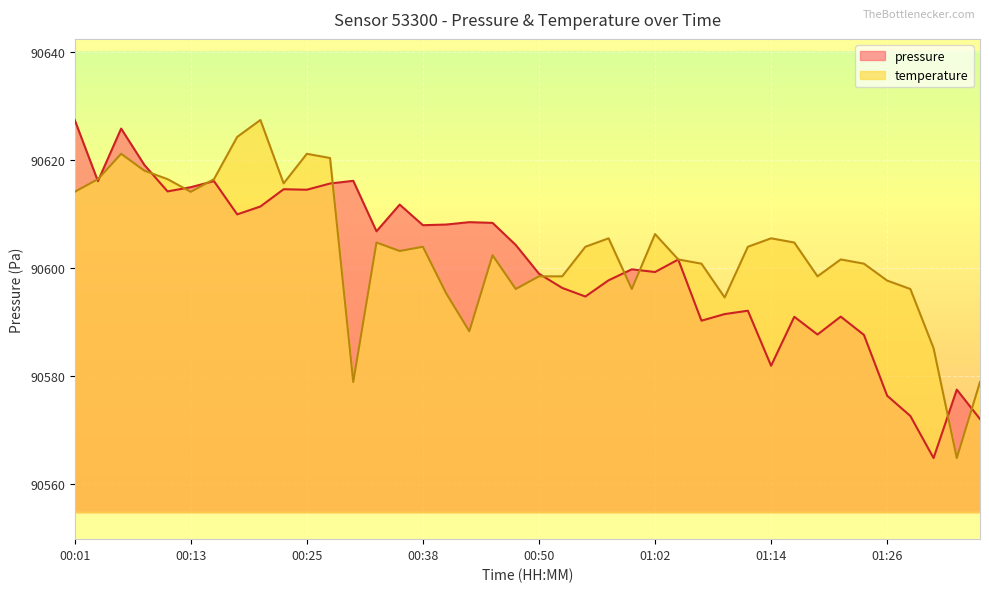

What is the sum of the pressure values at 01:12 and 00:30?

181208.1